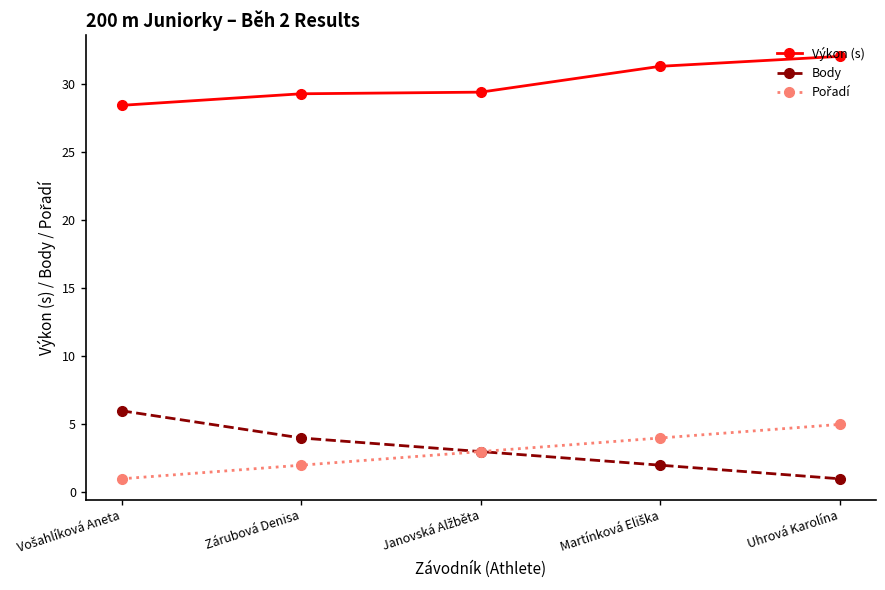

What is the average value of the Body series?

3.2